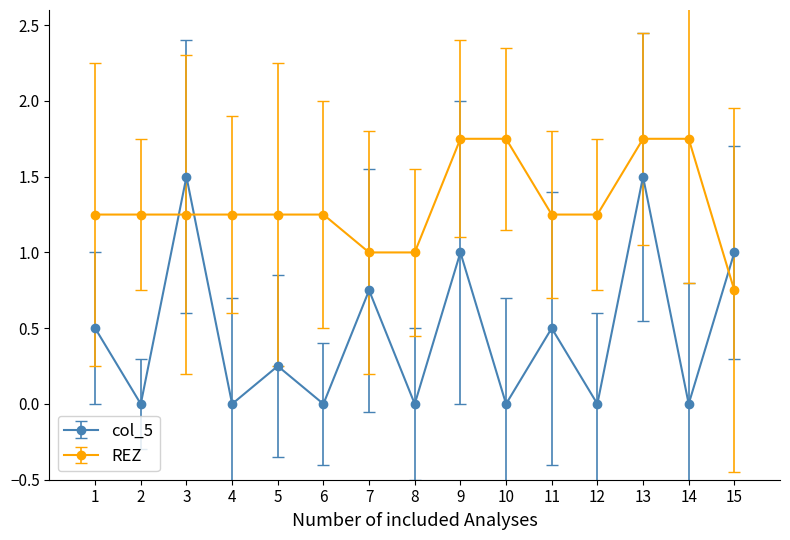

At which category is the sum across all series the highest?

13